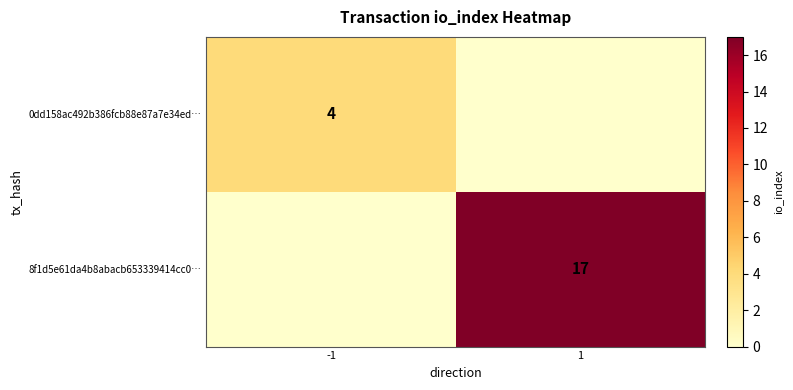

Is the value of 8f1d5e61da4b8abacb653339414cc0… at 1 greater than the value of 0dd158ac492b386fcb88e87a7e34ed… at -1?

Yes